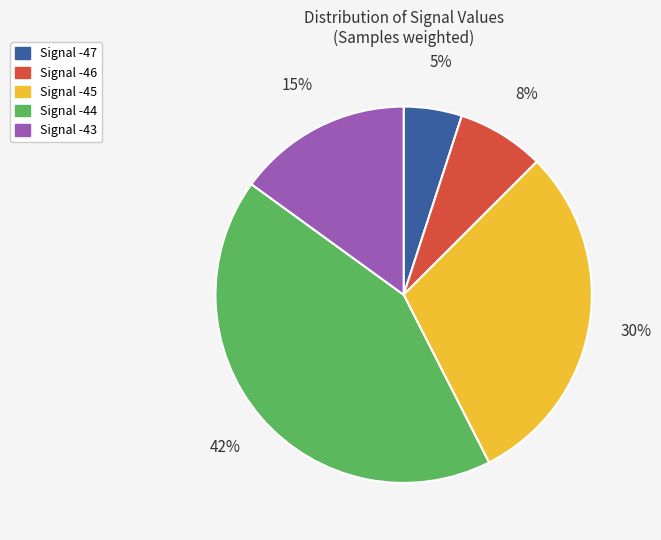

To the nearest percent, what portion does Signal -47 represent?

5%